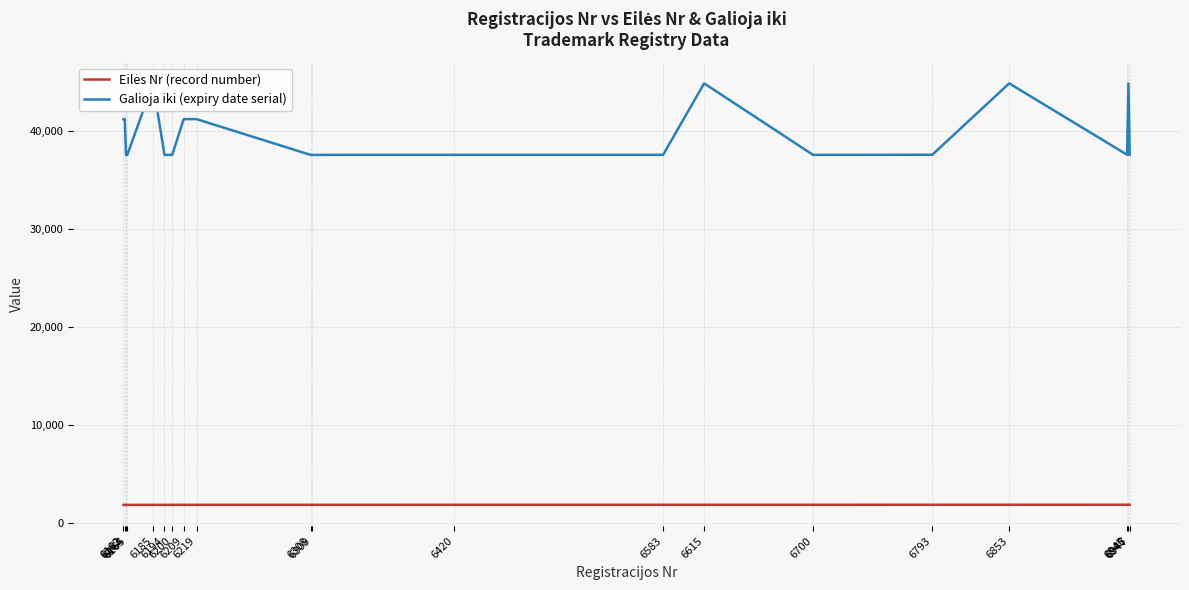

What is the greatest value displayed?

44881